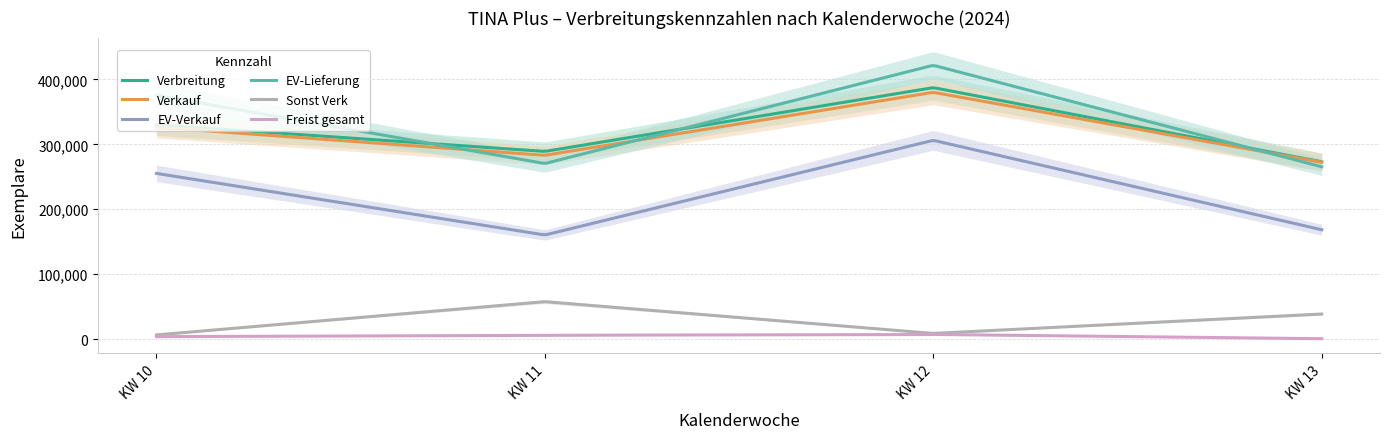

What is the average value of the EV-Verkauf series?

226143.6